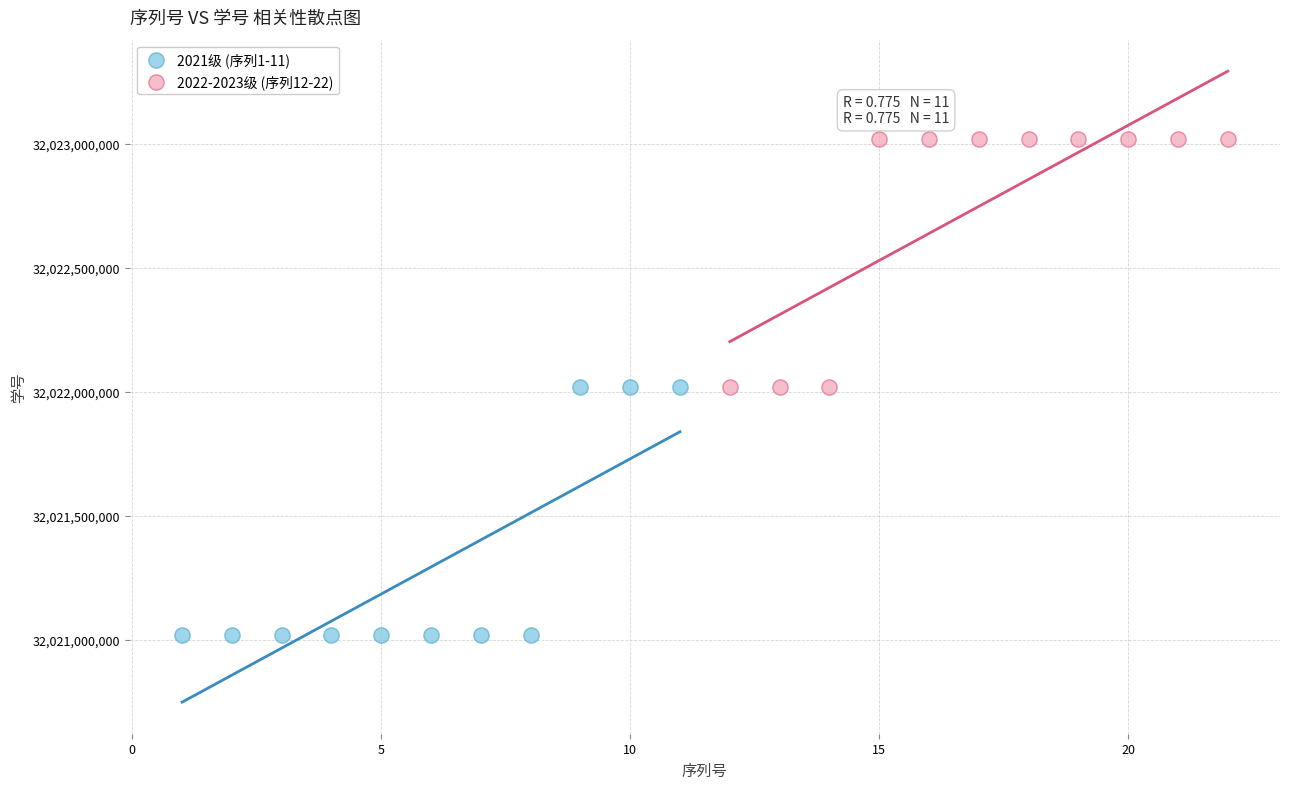

What are all the series names shown in the legend?

2021级 (序列1-11), 2022-2023级 (序列12-22)